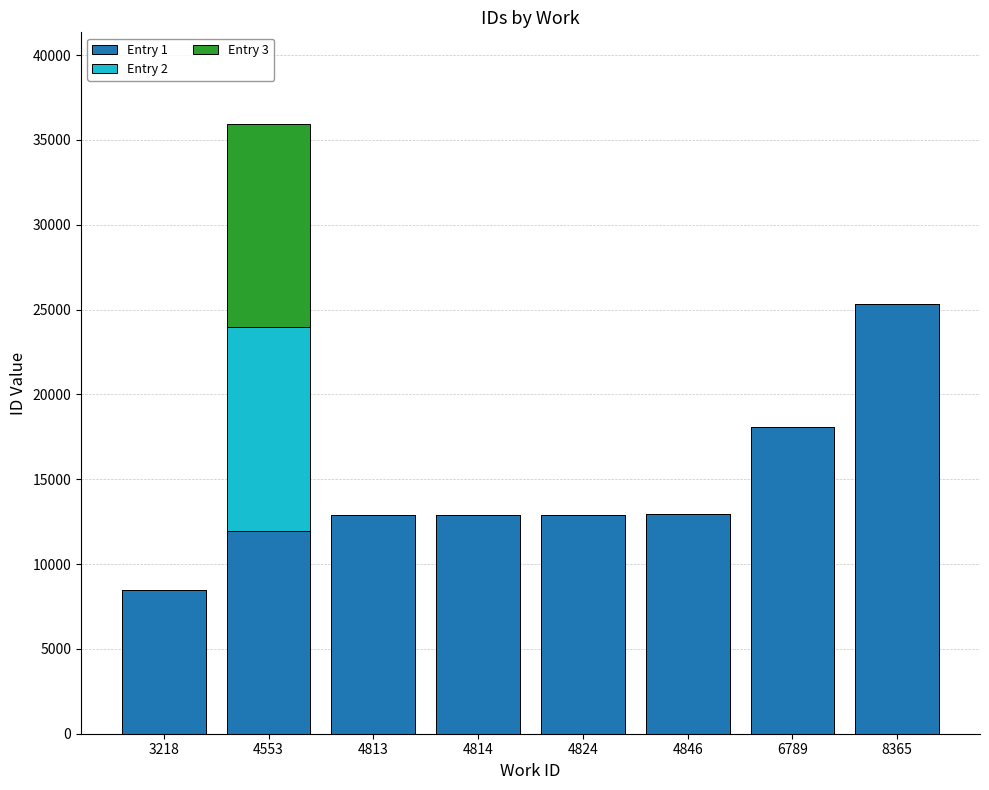

What is the total value across all series at 4813?

12868